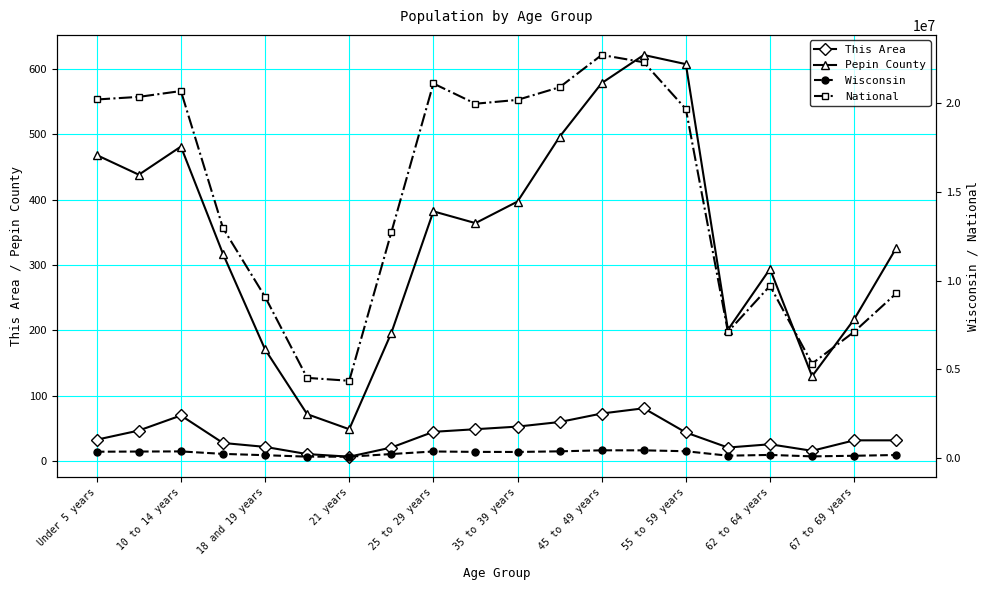

Reading left to right, extract all data points from this chart.

This Area: 33	47	70	28	22	11	7	21	45	49	53	60	73	81	44	21	26	16	32	32
Pepin County: 468	438	481	317	171	72	49	196	382	364	397	496	578	621	607	201	294	130	217	326
Wisconsin: 358443	368617	375927	236505	162704	80763	78216	227573	372347	349347	345328	380338	437627	436126	385986	135437	178388	96316	130713	173467
National: 20201362	20348657	20677194	12954254	9086089	4519129	4354294	12712576	21101849	19962099	20179642	20890964	22708591	22298125	19664805	7113727	9704197	5319902	7115361	9278166